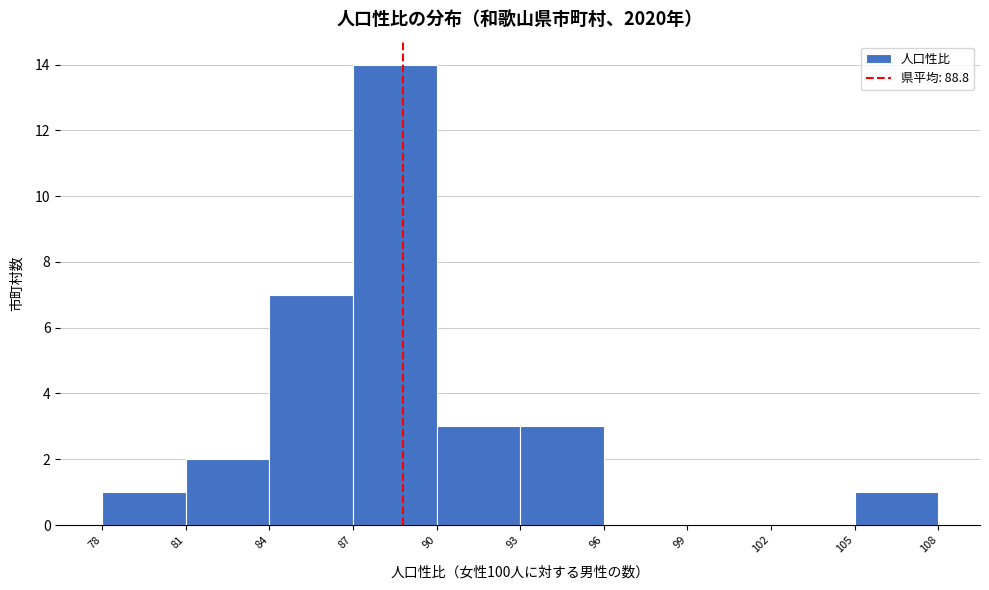

Over which range of the x-axis is the bar tallest?

87 to 90